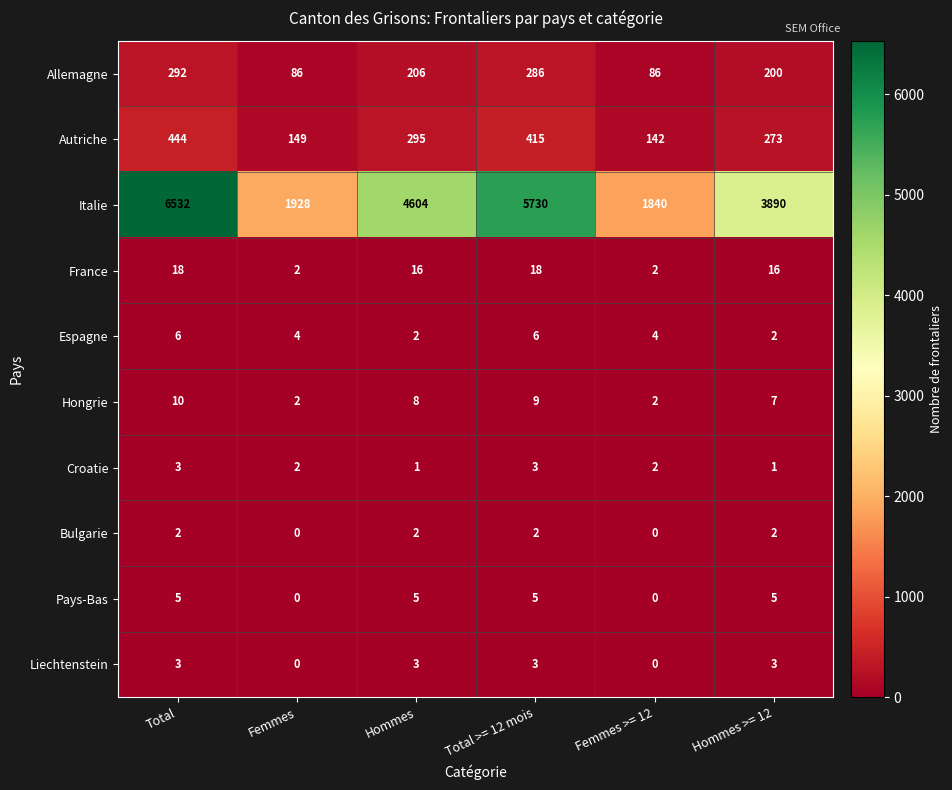

What is the total value across all series at Hommes >= 12?

4399